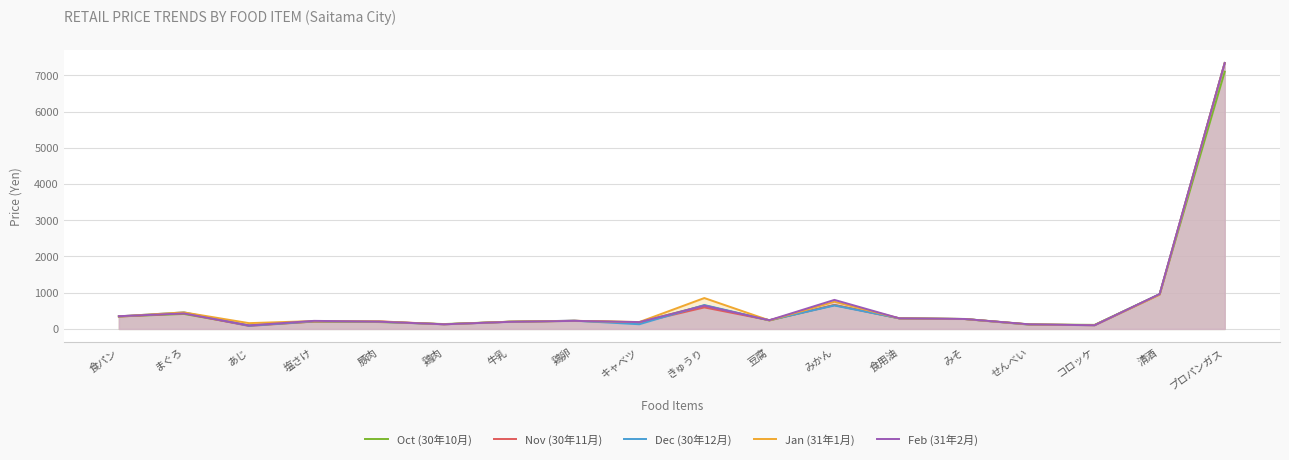

The value of Feb (31年2月) at 鶏肉 is 127. True or false?

True